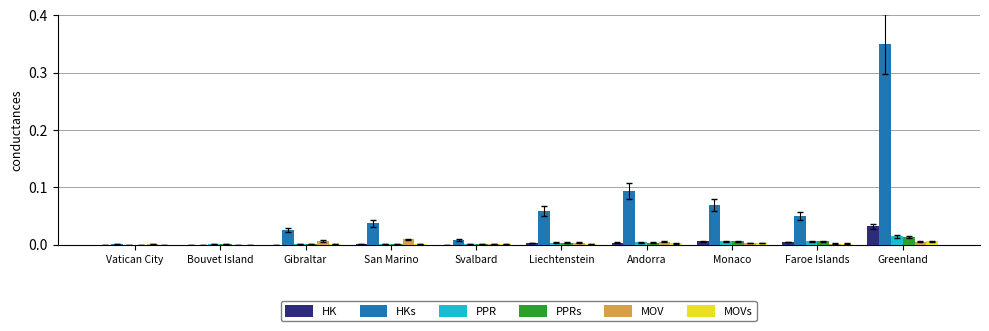

Between Vatican City and Andorra, which series saw the biggest shift?

HKs